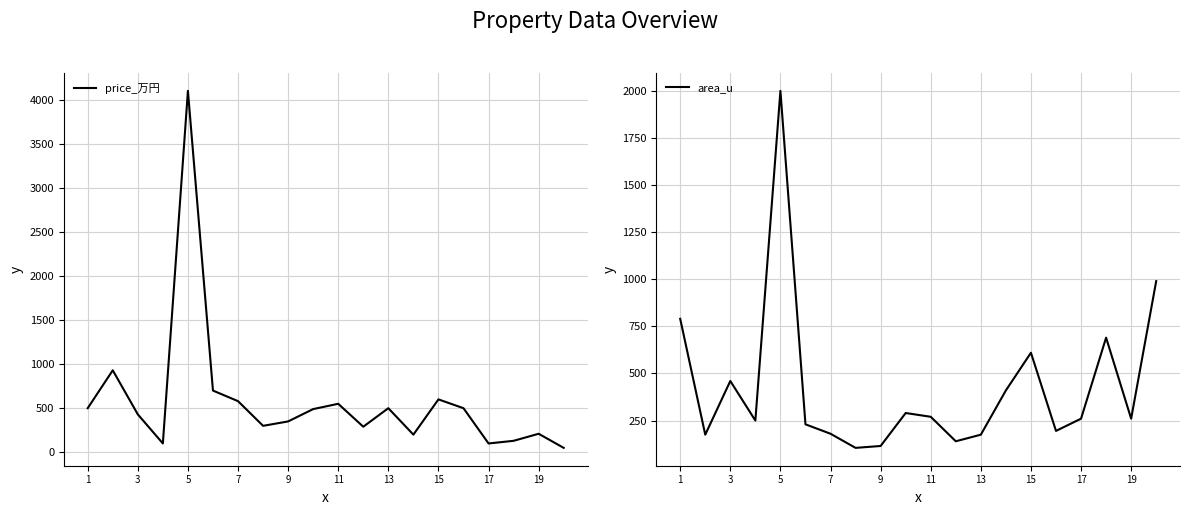

Where does the price_万円 series first go above 490?

1